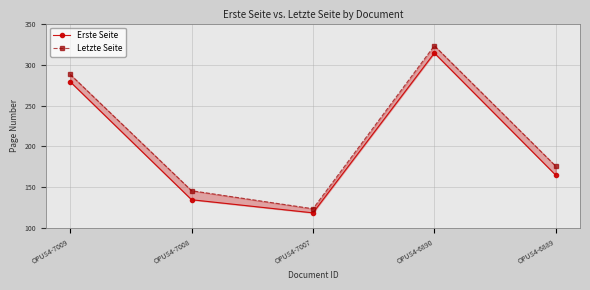

Which series has the largest total across all categories?

Letzte Seite